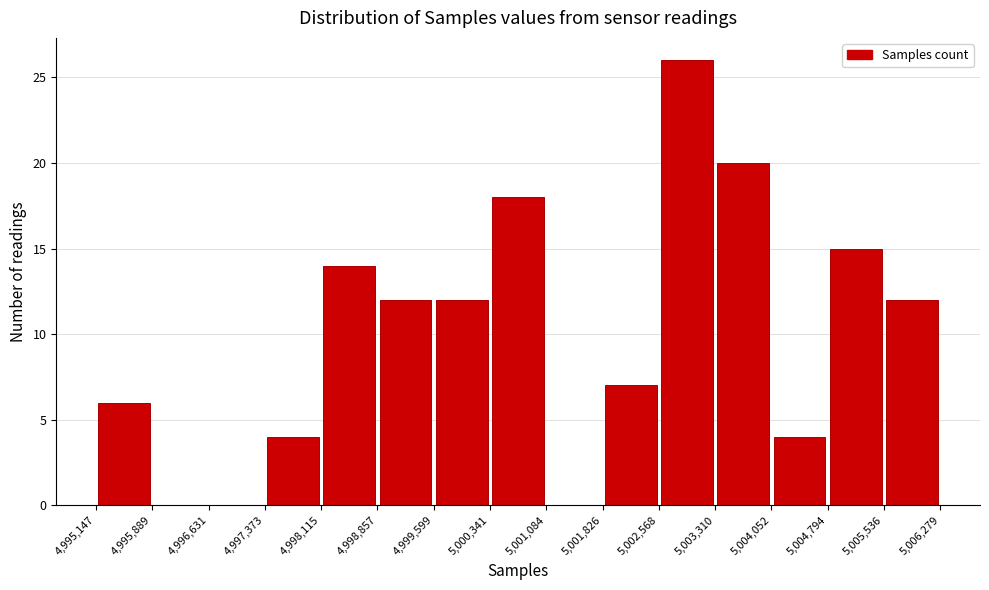

Reading left to right, transcribe this chart: for each bar, give the range it covers on the x-axis and its height. The values are not printed on the chart, so give them approximately, as read against the axis.

4,995,147 to 4,995,889: 6
4,995,889 to 4,996,631: 0
4,996,631 to 4,997,373: 0
4,997,373 to 4,998,115: 4
4,998,115 to 4,998,857: 14
4,998,857 to 4,999,599: 12
4,999,599 to 5,000,341: 12
5,000,341 to 5,001,084: 18
5,001,084 to 5,001,826: 0
5,001,826 to 5,002,568: 7
5,002,568 to 5,003,310: 26
5,003,310 to 5,004,052: 20
5,004,052 to 5,004,794: 4
5,004,794 to 5,005,536: 15
5,005,536 to 5,006,279: 12